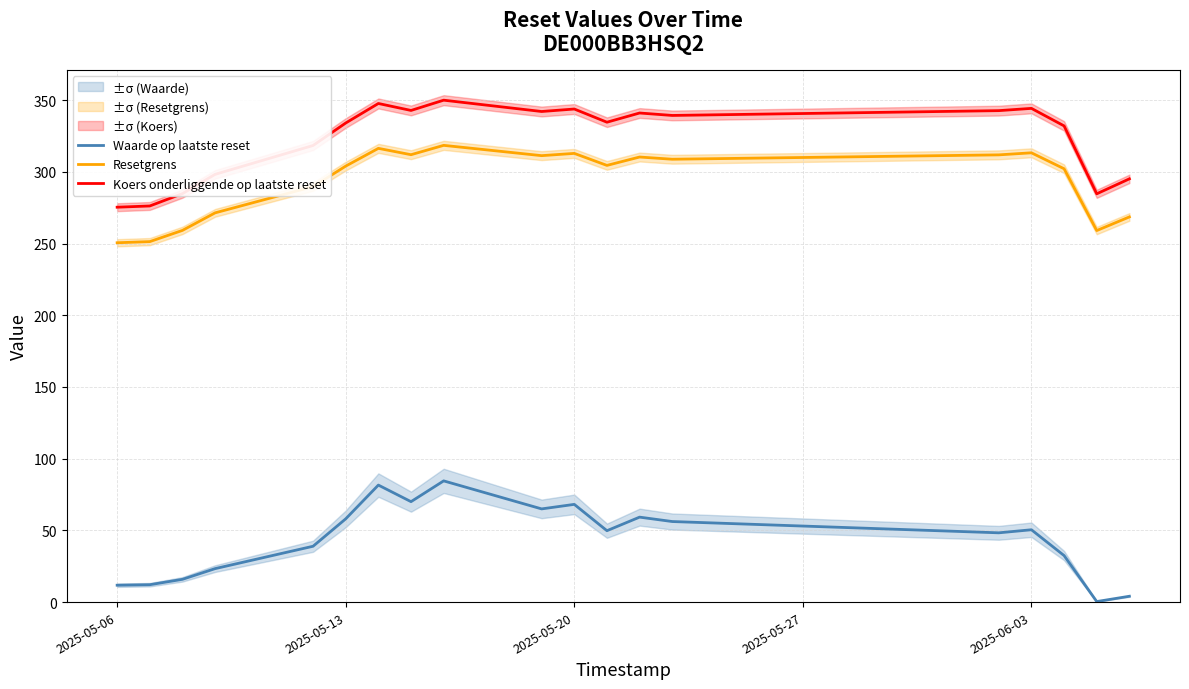

True or false: Resetgrens and Koers onderliggende op laatste reset intersect in this chart.

False